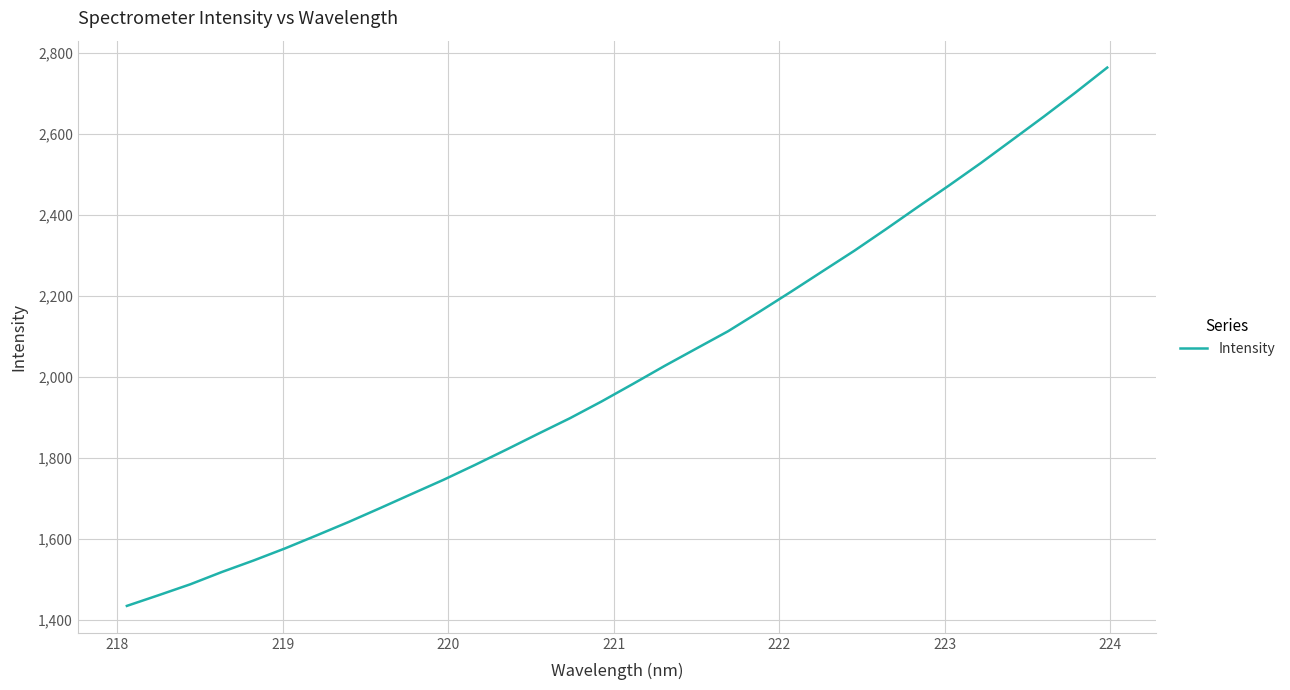

What is the maximum value shown in the chart?

2763.8